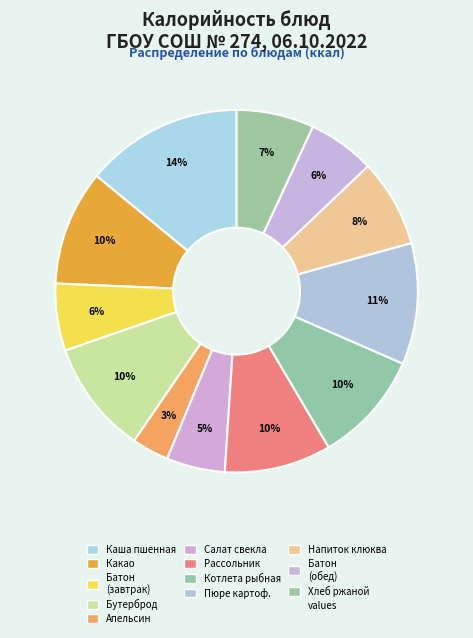

What is the largest slice in the pie chart?

КАША ПШЕННАЯ